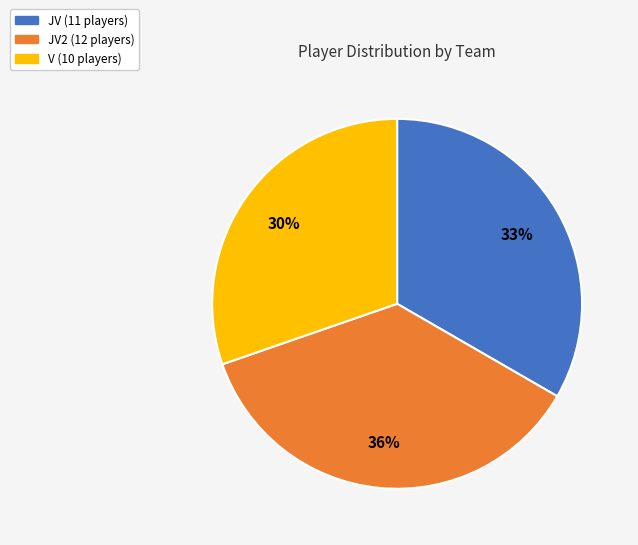

Does any single category account for the majority?

No